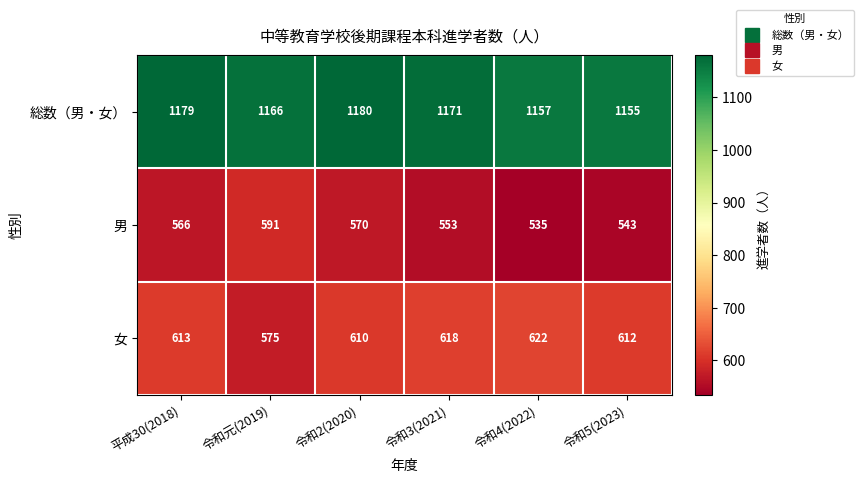

What is the approximate value of 男 at 令和3(2021)?

553